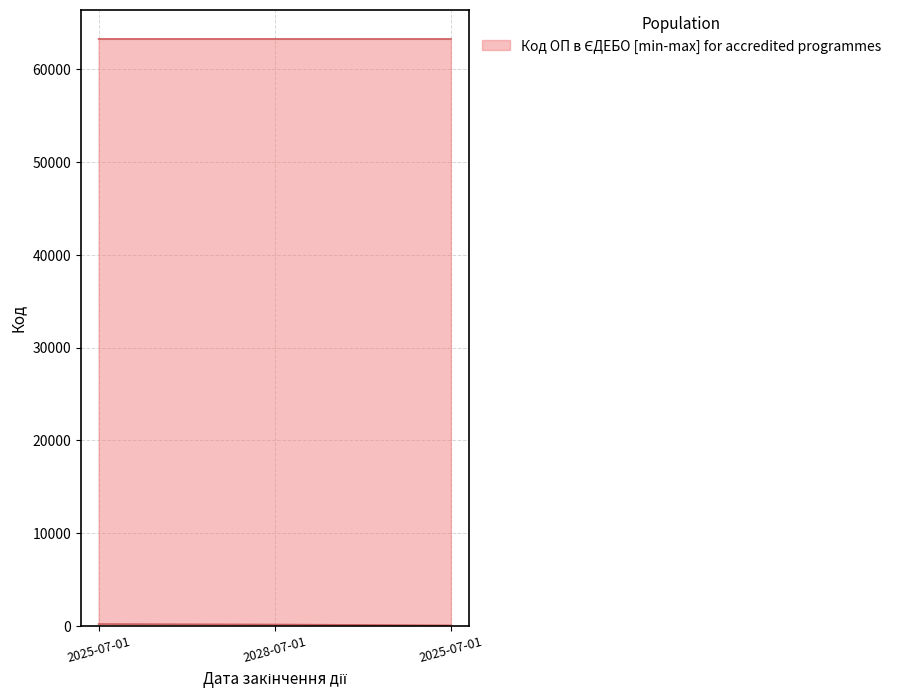

At which label does upper reach its minimum?

2025-07-01